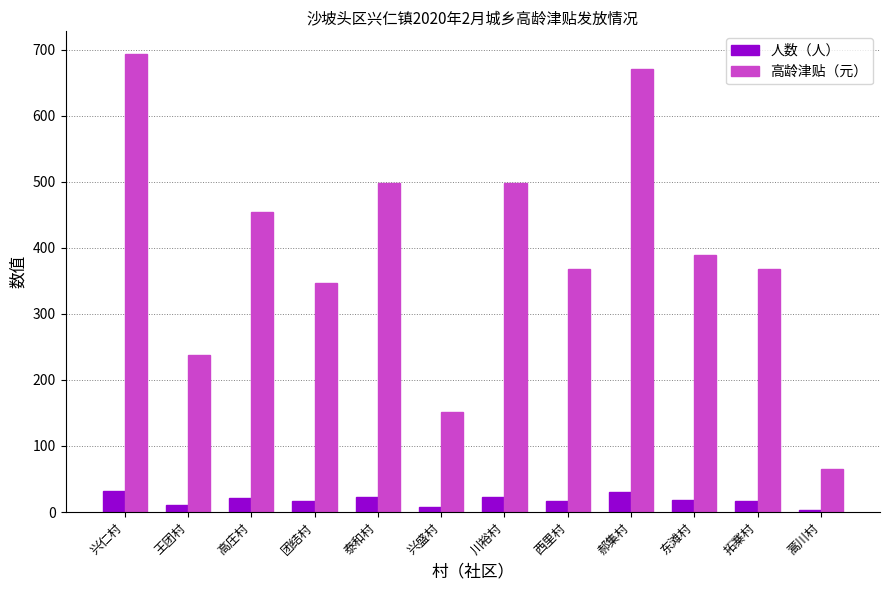

What is the maximum value for 高龄津贴（元）?

693.1